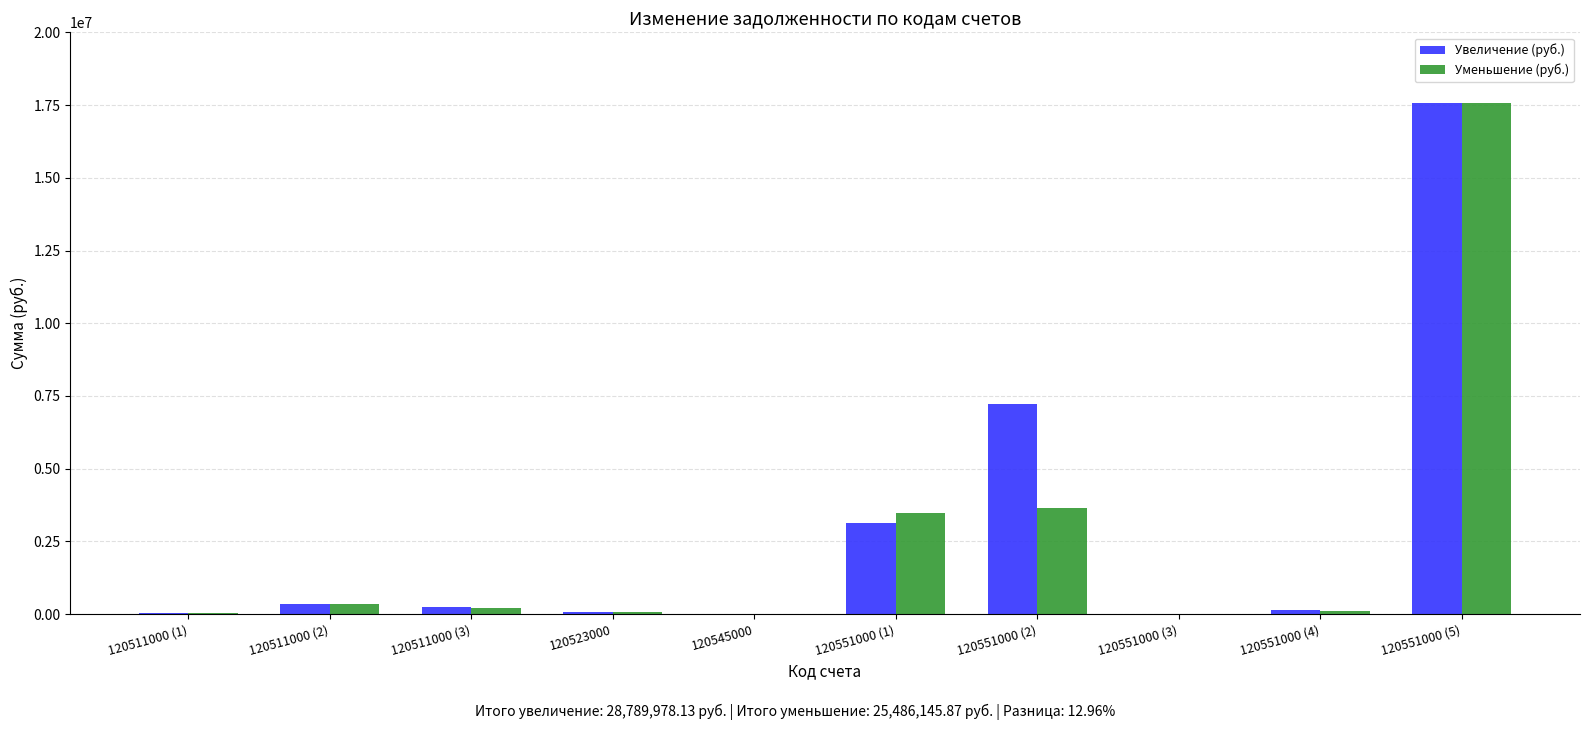

Between 120545000 and 120551000 (2), which series saw the biggest shift?

Увеличение (руб.)